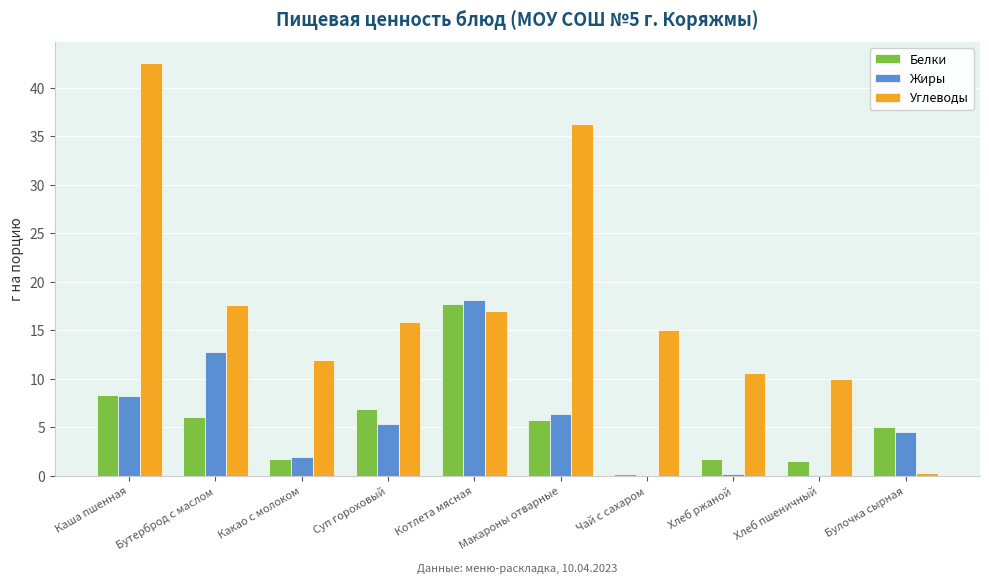

Read the Белки value at Котлета мясная.

17.7